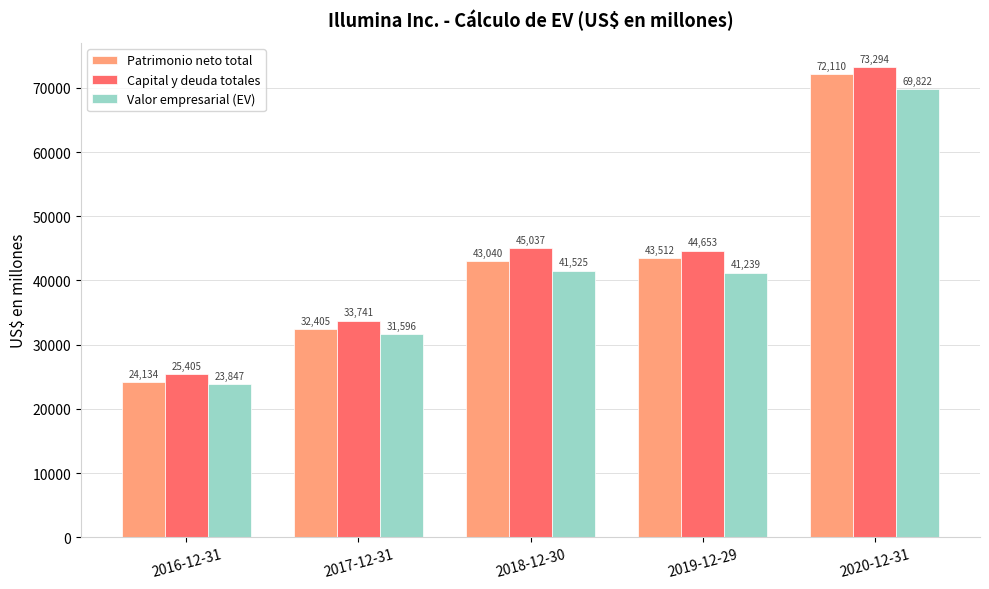

Reading right to left, transcribe all the data shown in this chart.

Patrimonio neto total: 2020-12-31=72110	2019-12-29=43512	2018-12-30=43040	2017-12-31=32405	2016-12-31=24134
Capital y deuda totales: 2020-12-31=73294	2019-12-29=44653	2018-12-30=45037	2017-12-31=33741	2016-12-31=25405
Valor empresarial (EV): 2020-12-31=69822	2019-12-29=41239	2018-12-30=41525	2017-12-31=31596	2016-12-31=23847